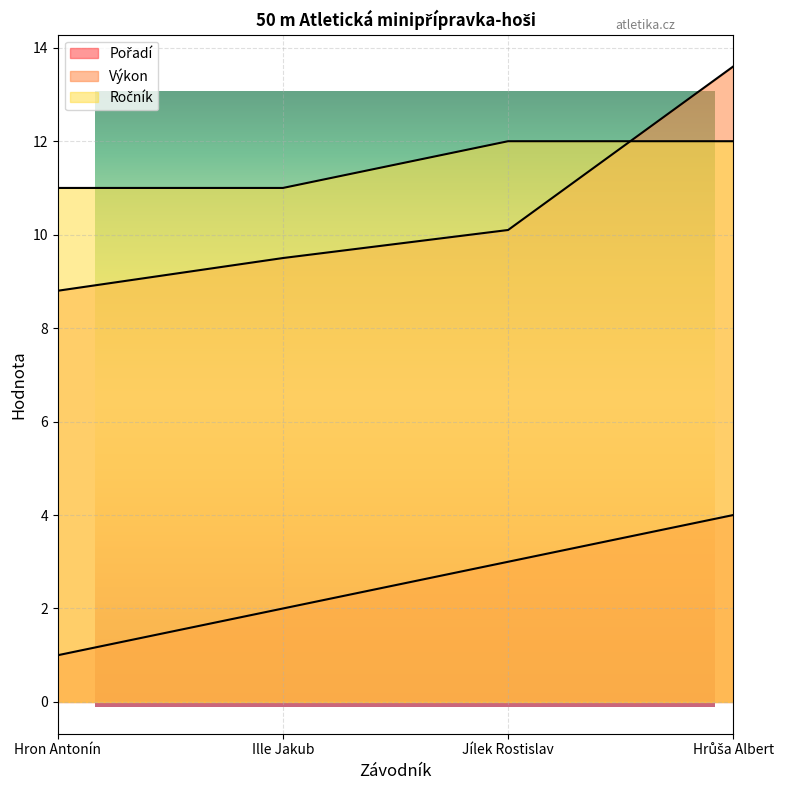

How many data points in Výkon are less than 10?

2